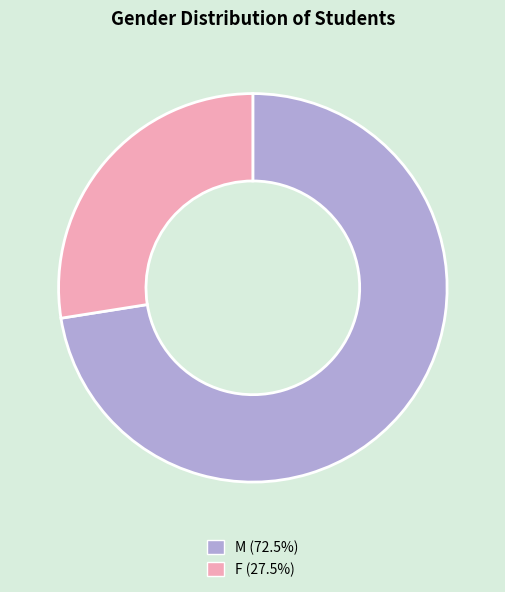

Does M account for over 50% of the chart?

Yes